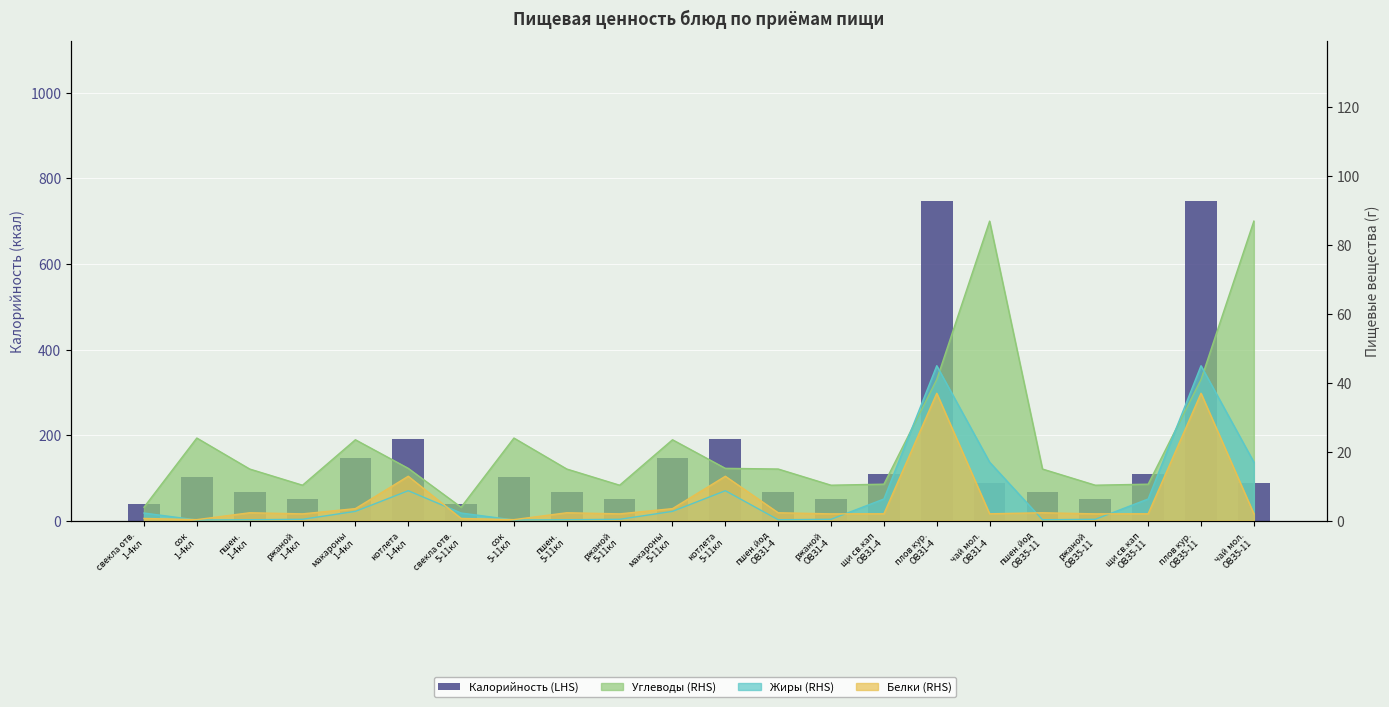

True or false: the data shows 10.6 at свекла отв.
1-4кл.

False